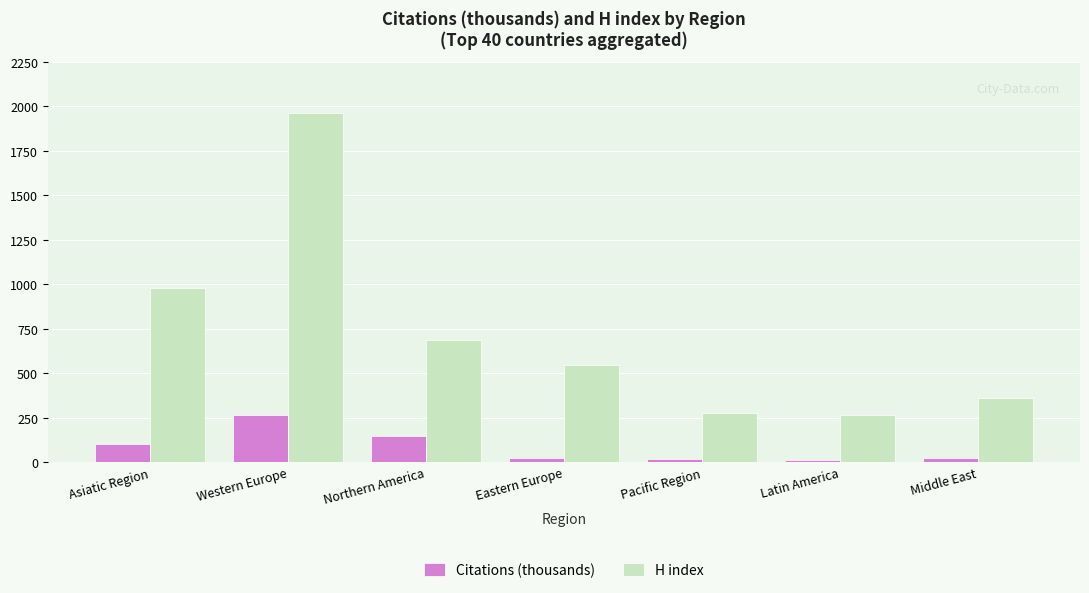

What is the sum of all Citations (thousands) values?

589.6